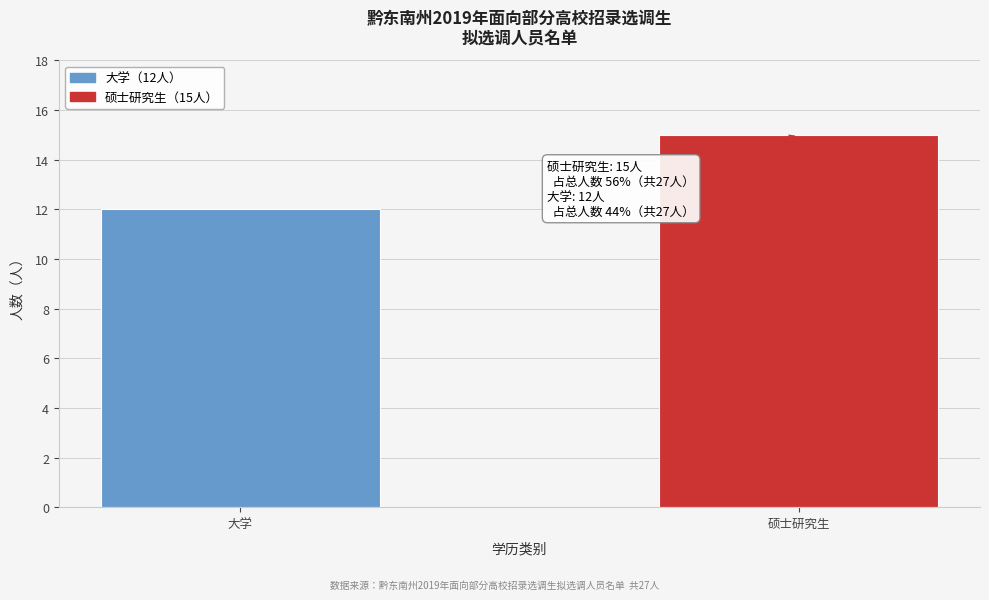

Reading left to right, what are all the values shown in this chart?

12	15